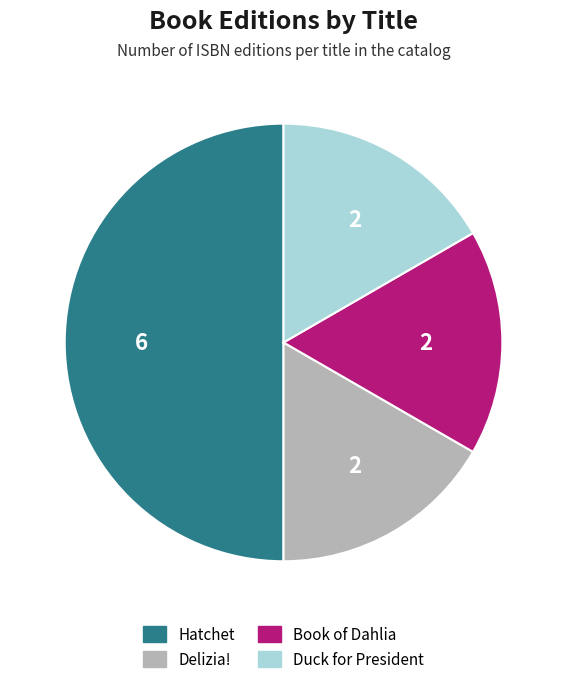

Which has a higher value, Hatchet or Book of Dahlia?

Hatchet